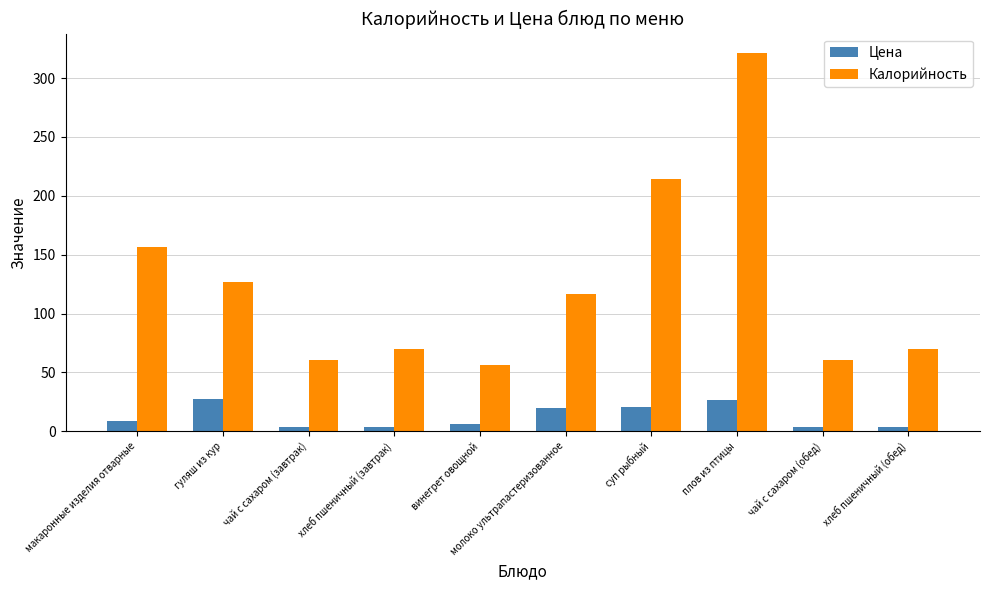

Where is Калорийность nearest to the value 189?

суп рыбный